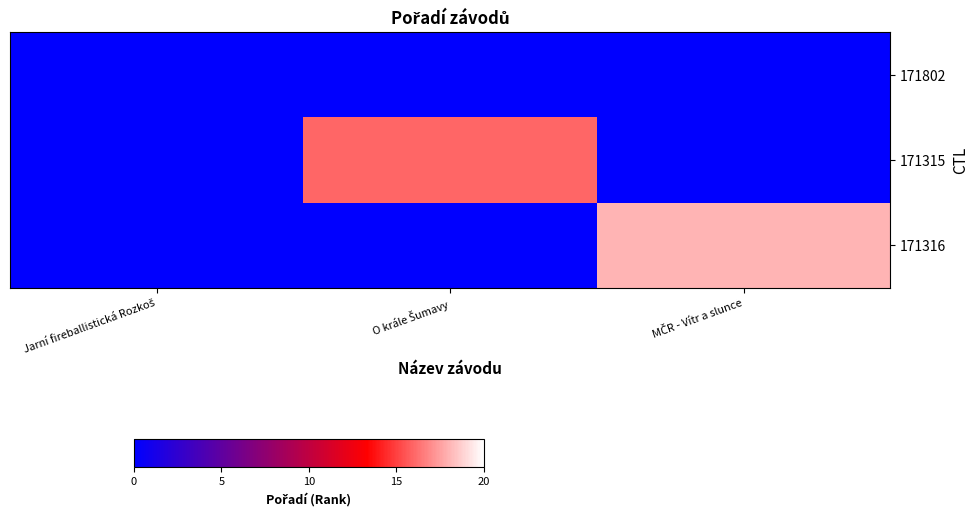

Which series has the widest spread of values?

171316